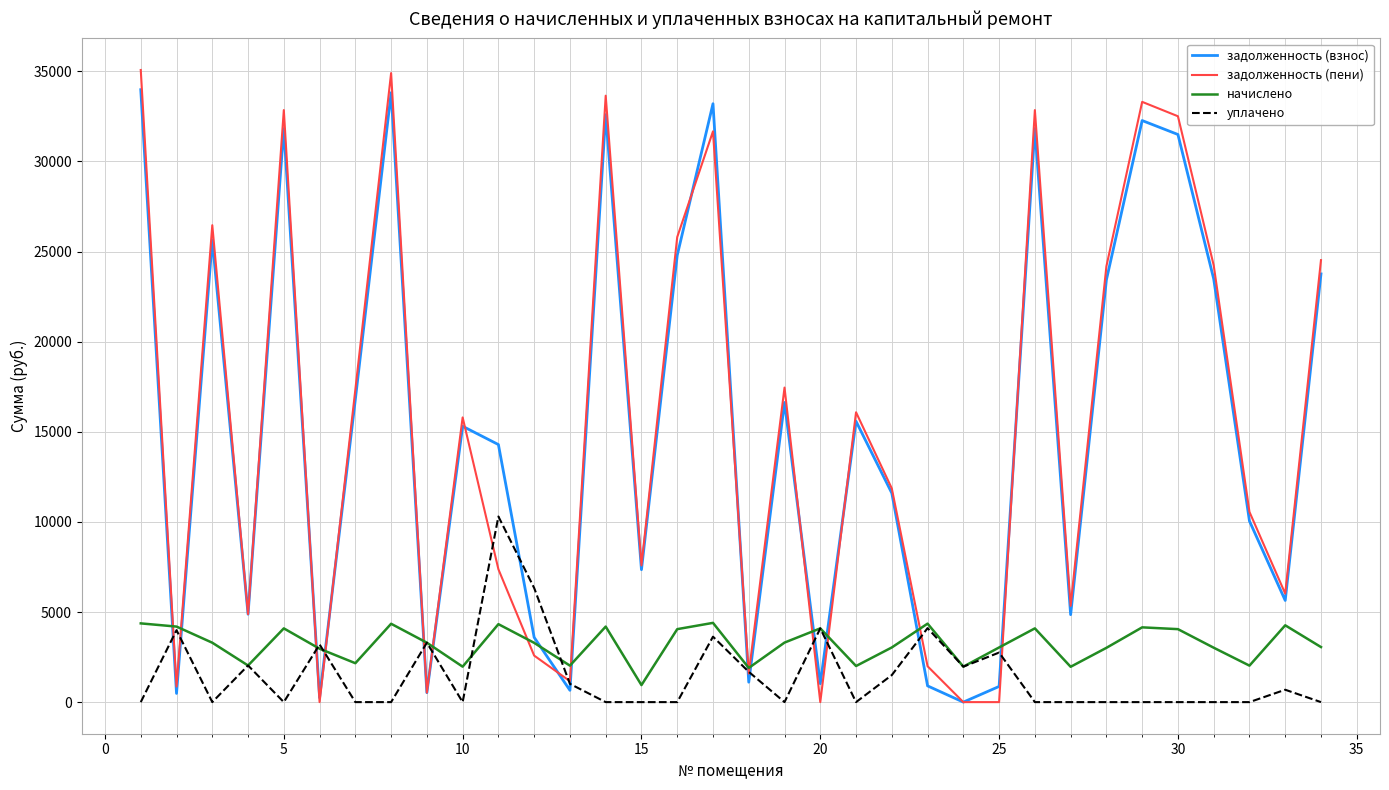

List the series in order of their peak value, highest first.

задолженность (пени), задолженность (взнос), уплачено, начислено